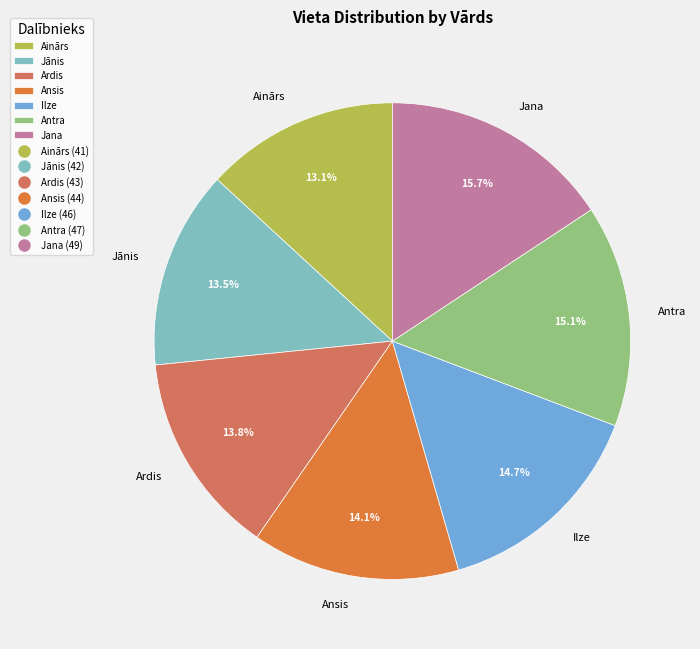

Is it true that Jānis is 26% of the pie?

False